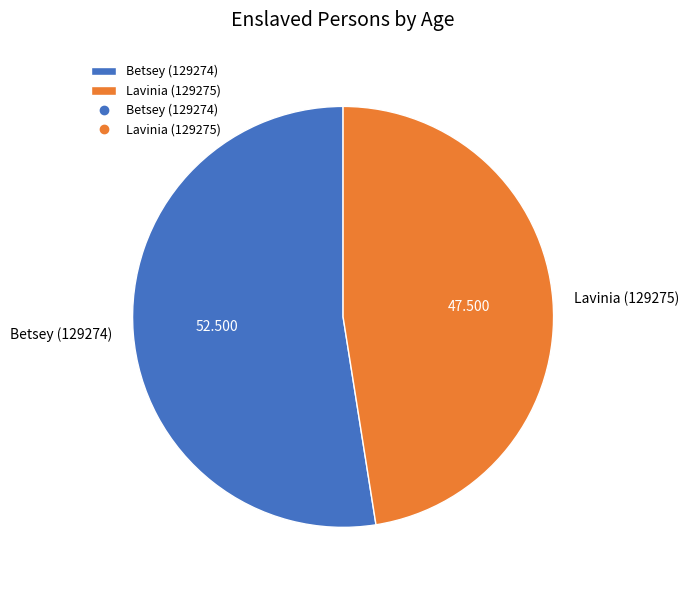

Does Lavinia (129275) represent more than half of the total?

No